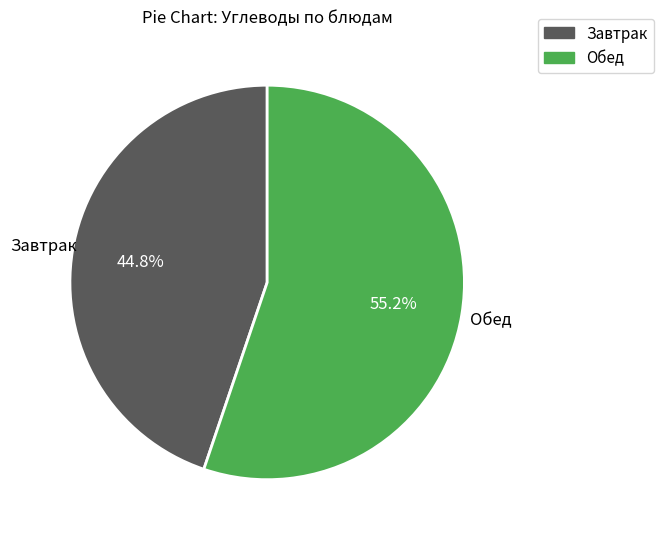

Is there any slice that represents more than half of the pie?

Yes